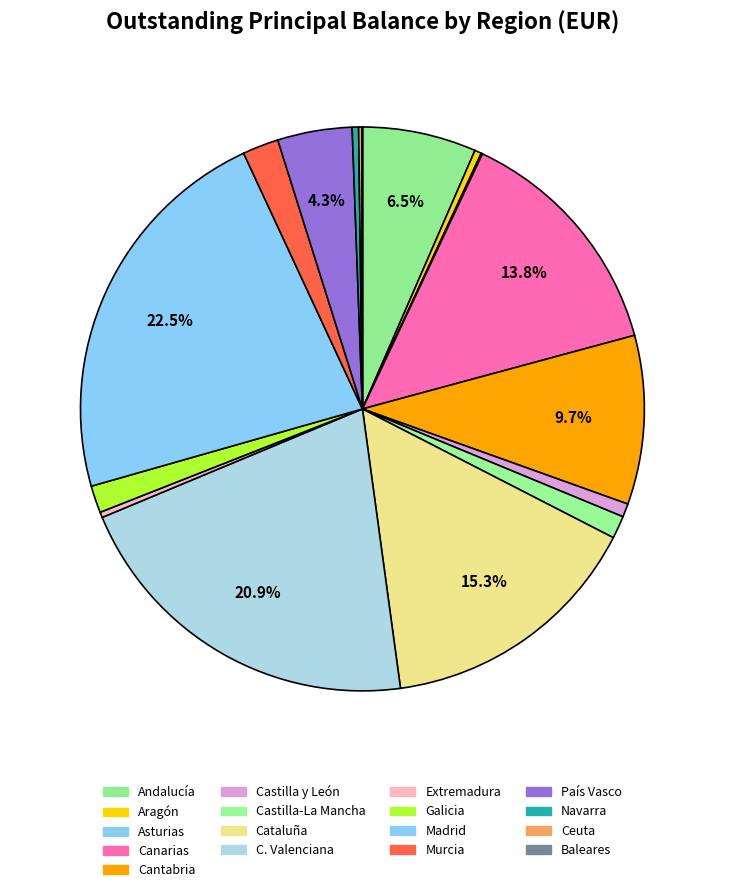

To the nearest percent, what is the difference between the largest and smallest slice percentages?

22%